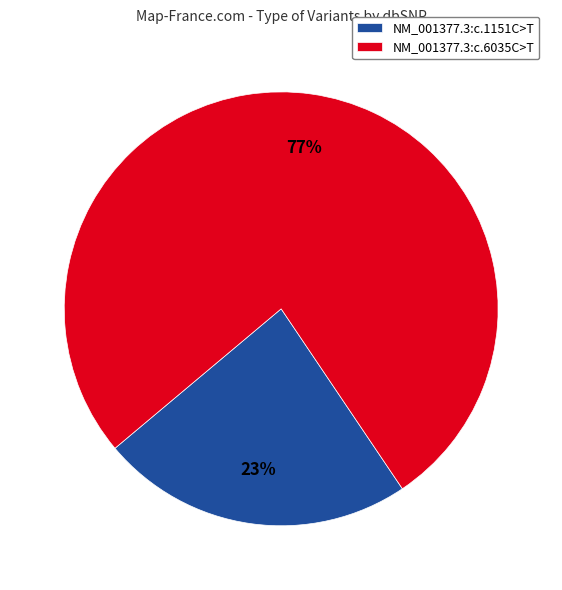

Which has a higher value, NM_001377.3:c.1151C>T or NM_001377.3:c.6035C>T?

NM_001377.3:c.6035C>T